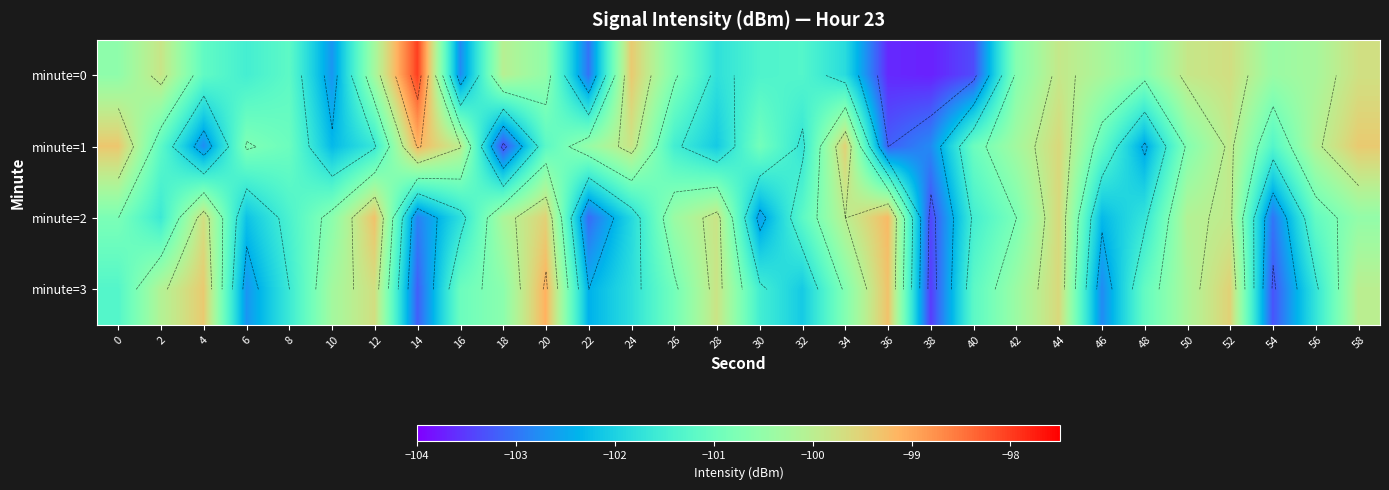

At which category does the chart reach its peak across all series?

14